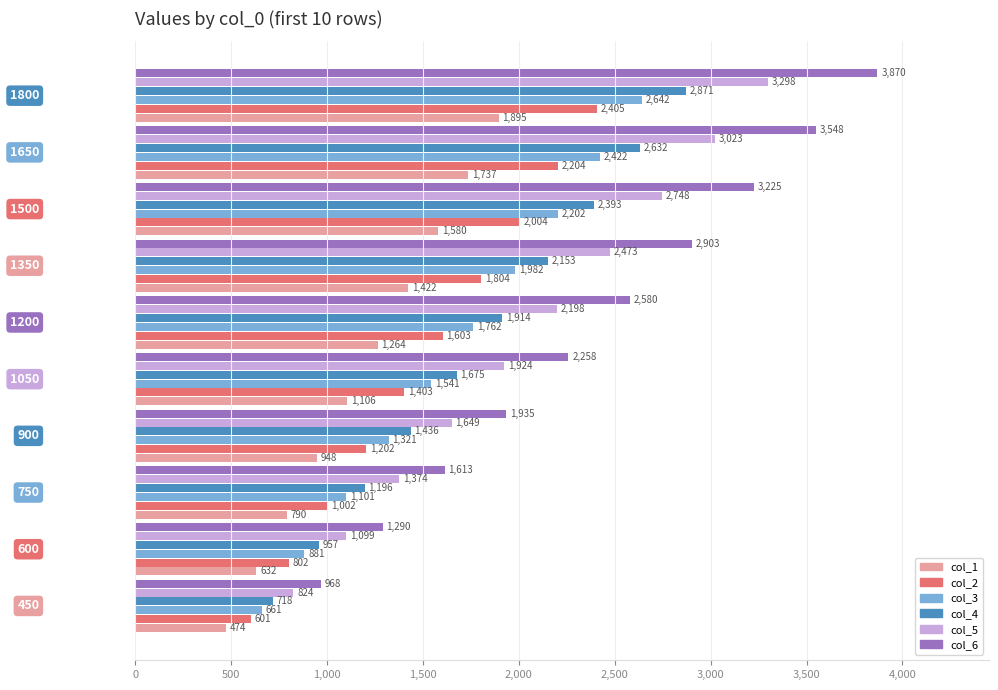

What is the sum of all col_4 values?

17945